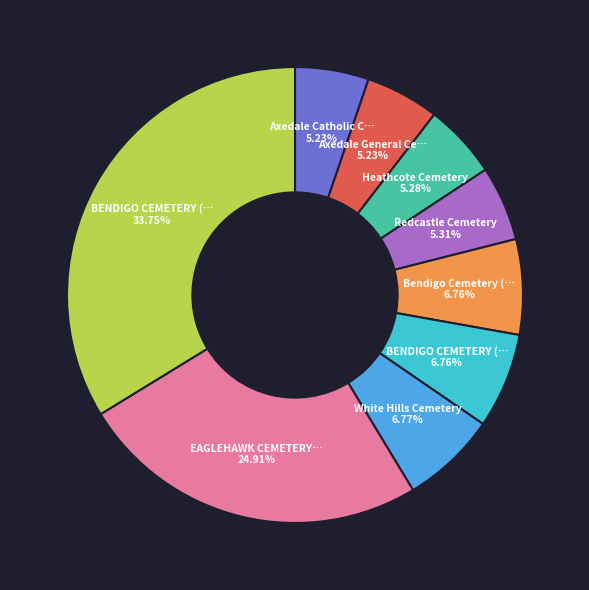

Is there a majority slice in this chart?

No